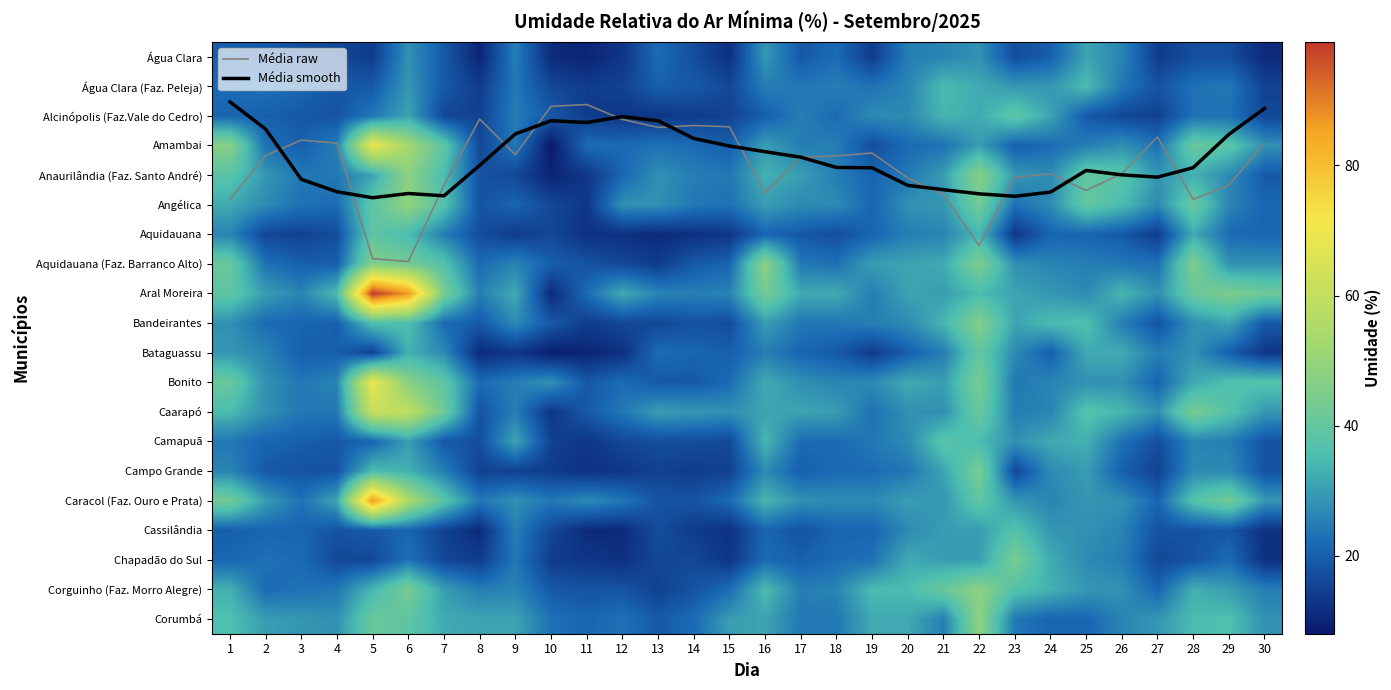

Rank the categories by Aral Moreira value from lowest to highest.

10, 11, 8, 14, 19, 3, 13, 15, 25, 27, 24, 2, 21, 20, 23, 9, 12, 17, 18, 26, 4, 22, 1, 28, 30, 16, 7, 29, 6, 5